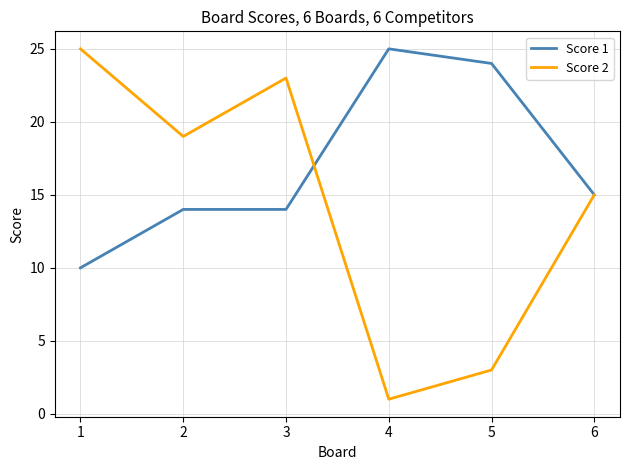

Rank the series at 4 from highest to lowest value.

Score 1, Score 2